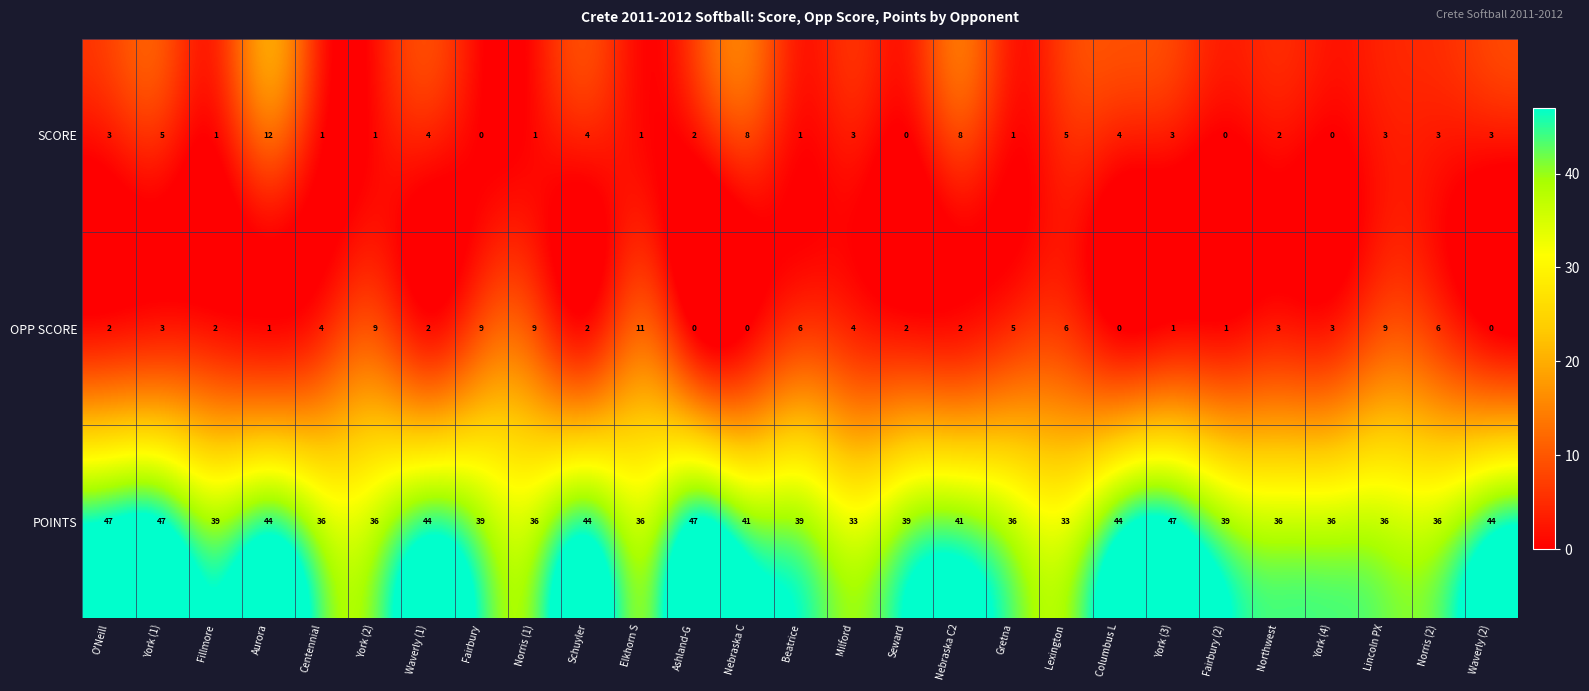

Rank the series by their maximum value, from highest to lowest.

POINTS, SCORE, OPP SCORE